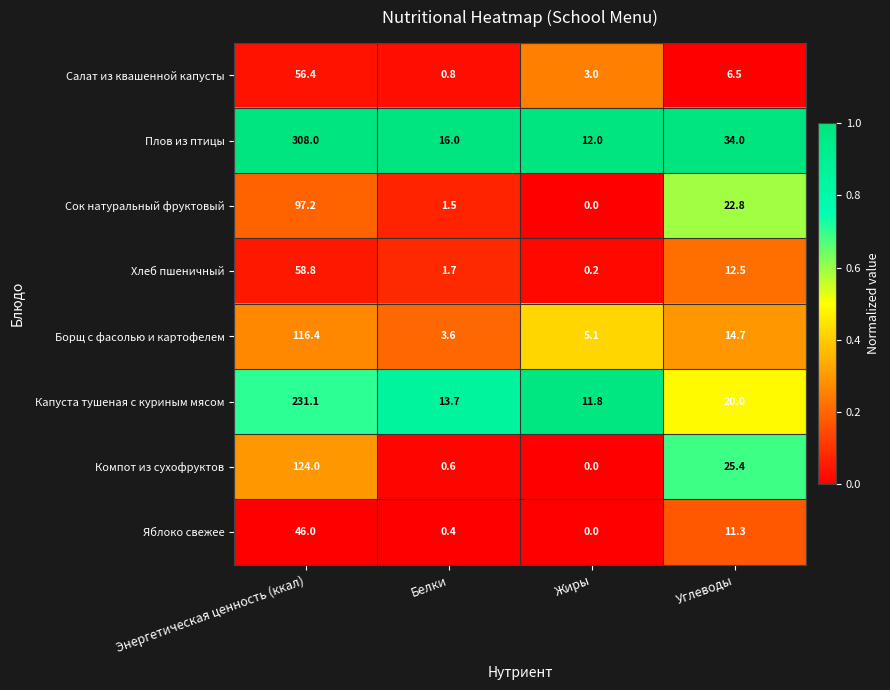

What is the sum of all Борщ с фасолью и картофелем values?

139.8